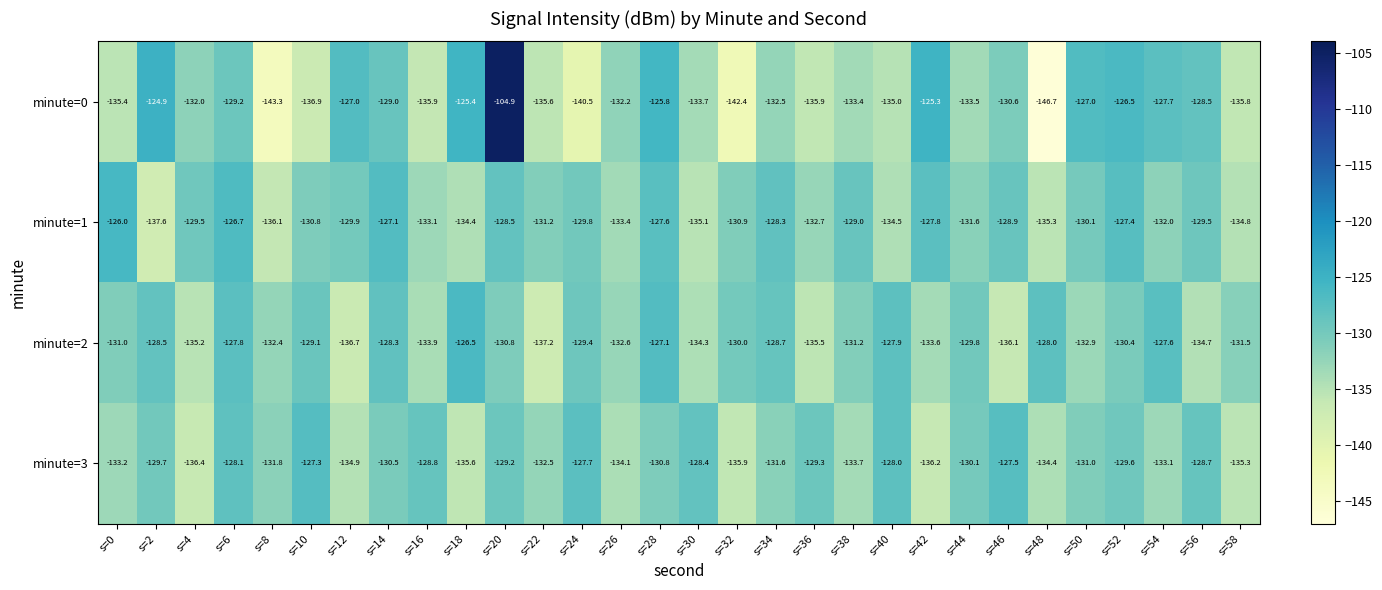

Between s=0 and s=22, which series saw the biggest shift?

minute=2